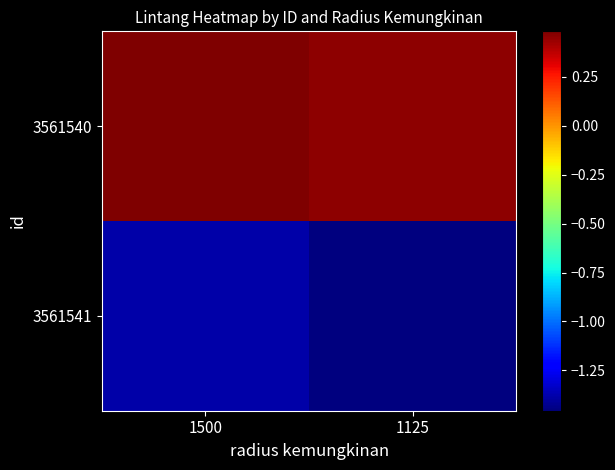

Reading left to right, extract all data points from this chart.

3561540: 1500=0.5	1125=0.5
3561541: 1500=-1.4	1125=-1.5